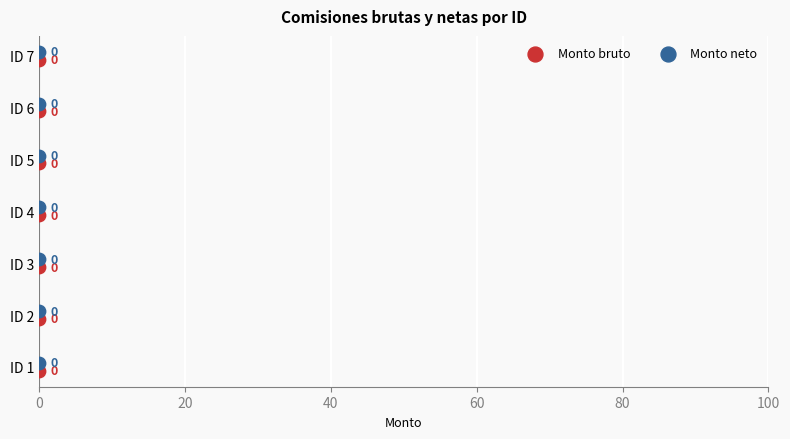

Which series contains the lowest Y value?

Monto bruto